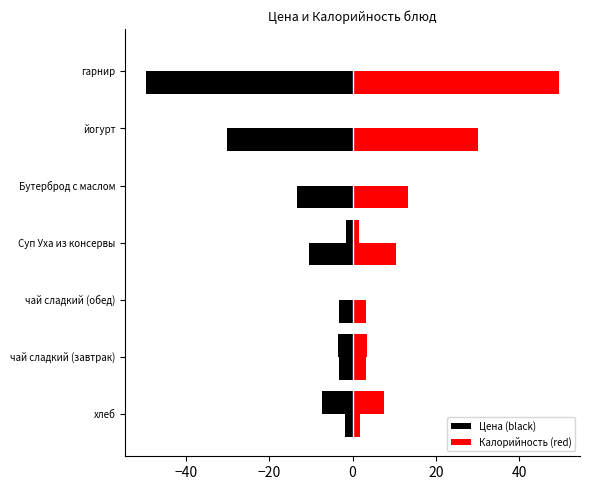

Is the value of Цена (black) at чай сладкий (завтрак) greater than the value of Калорийность (red) at хлеб?

No